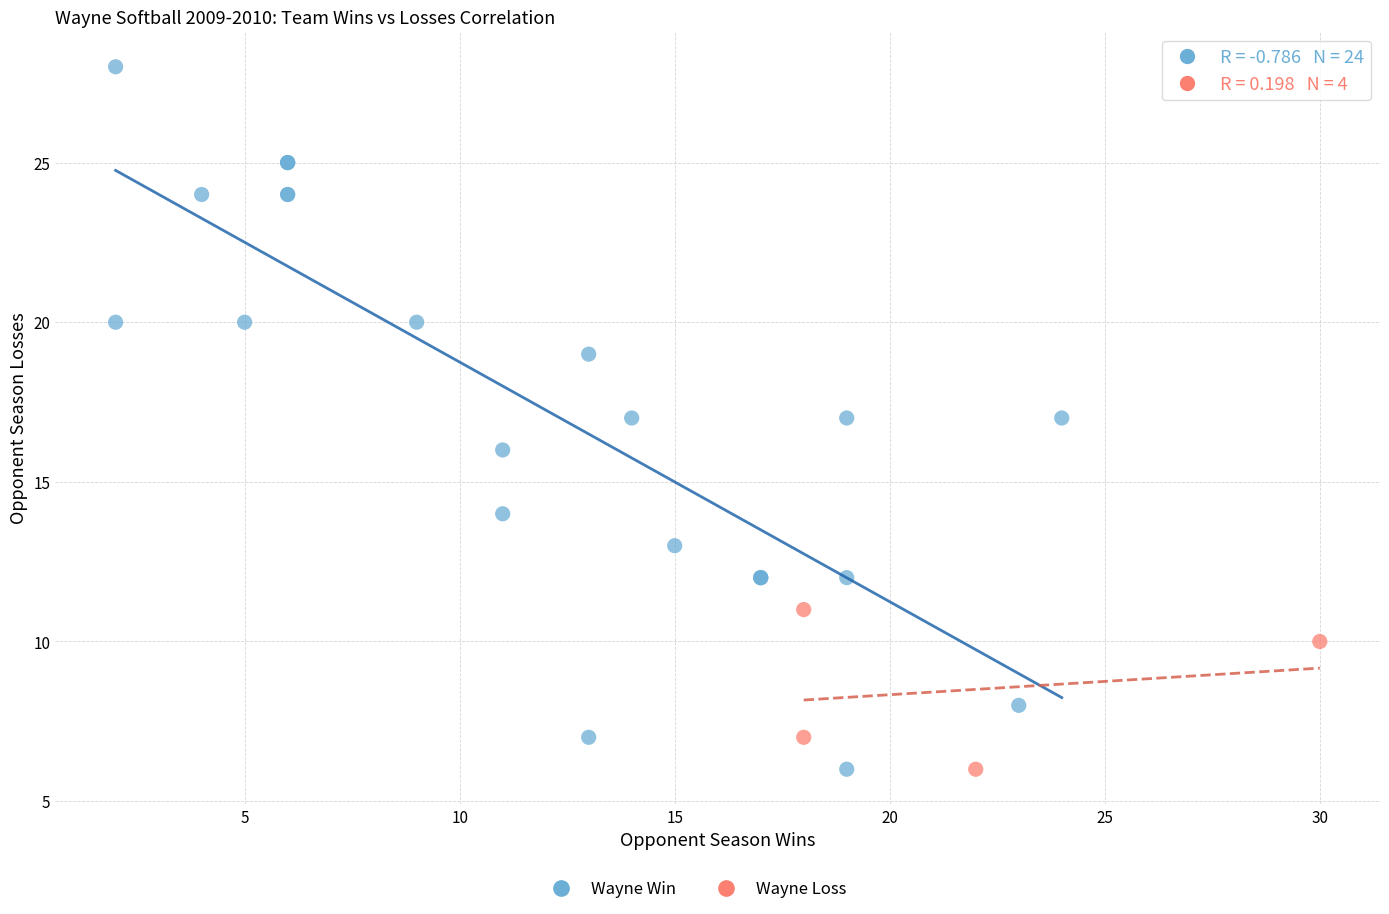

Which series has the largest Y range (max minus min)?

Wayne Win